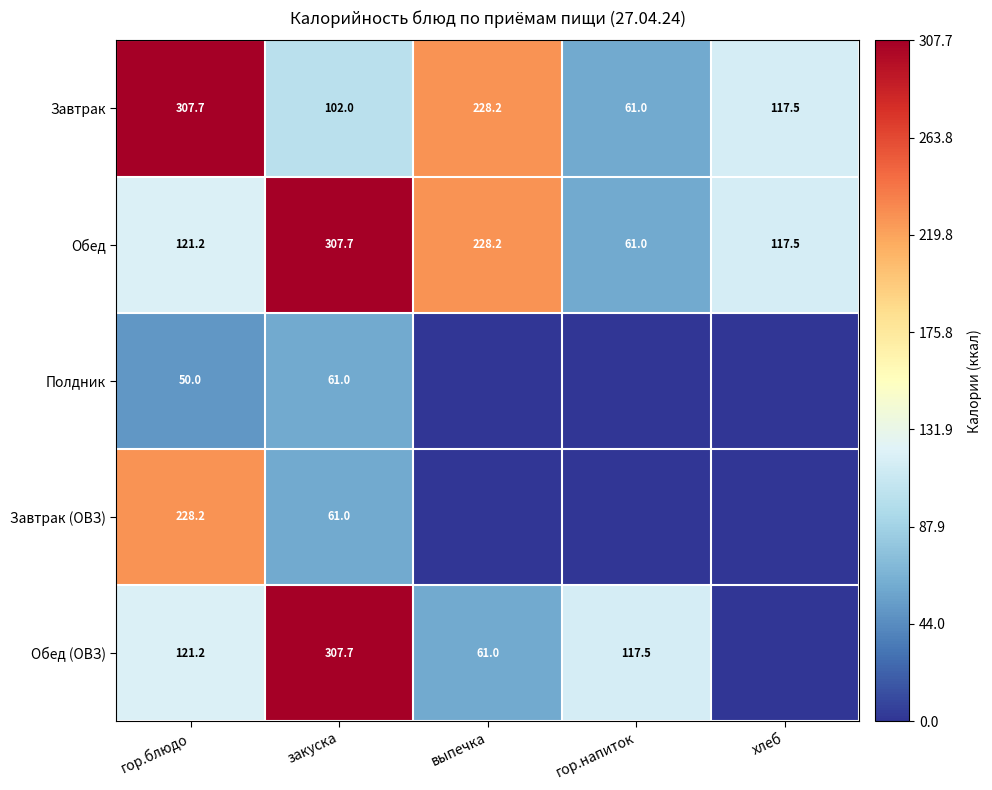

What is the sum of all Обед values?

835.6